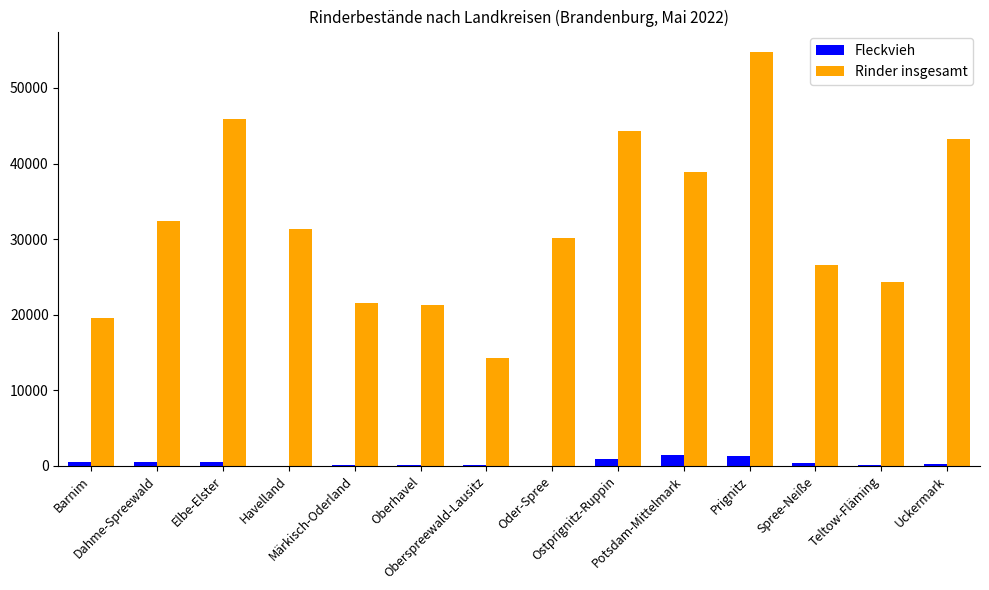

What is the greatest value displayed?

54728